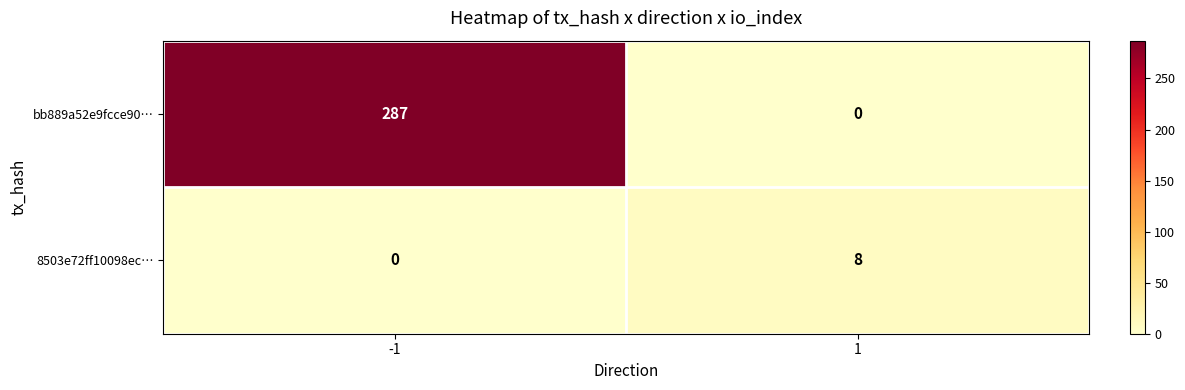

Reading right to left, list all the values displayed in this chart.

bb889a52e9fcce90…: 0	287
8503e72ff10098ec…: 8	0